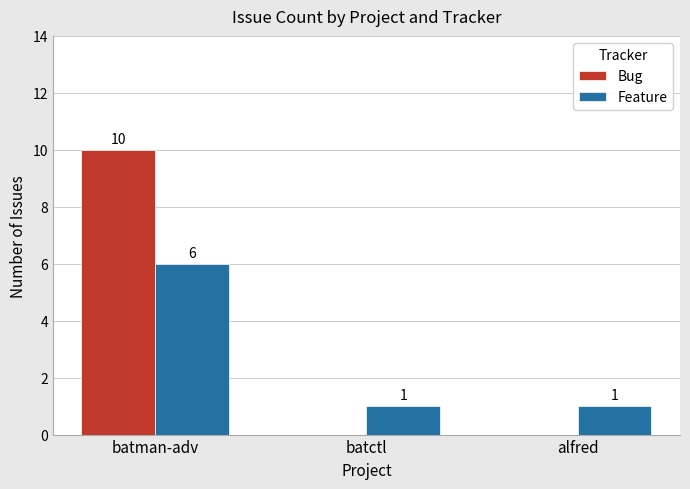

Is the value of Feature at batman-adv greater than the value of Bug at batctl?

Yes